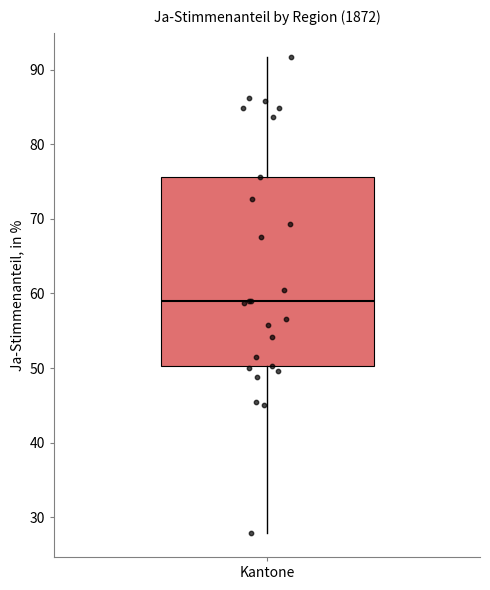

Read this box plot against the y-axis: the position of the median line, the range covered by the box, and the ends of both whiskers. The values are not printed on the chart, so give them approximately, as read against the axis.

median 59, box 50 to 76, whiskers 28 to 92